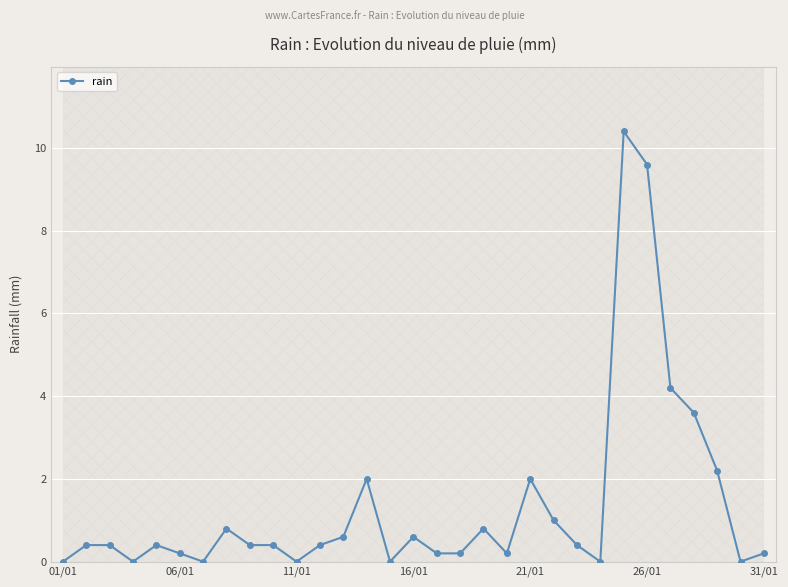

The rain series shows 0.2 at 31/01. True or false?

True